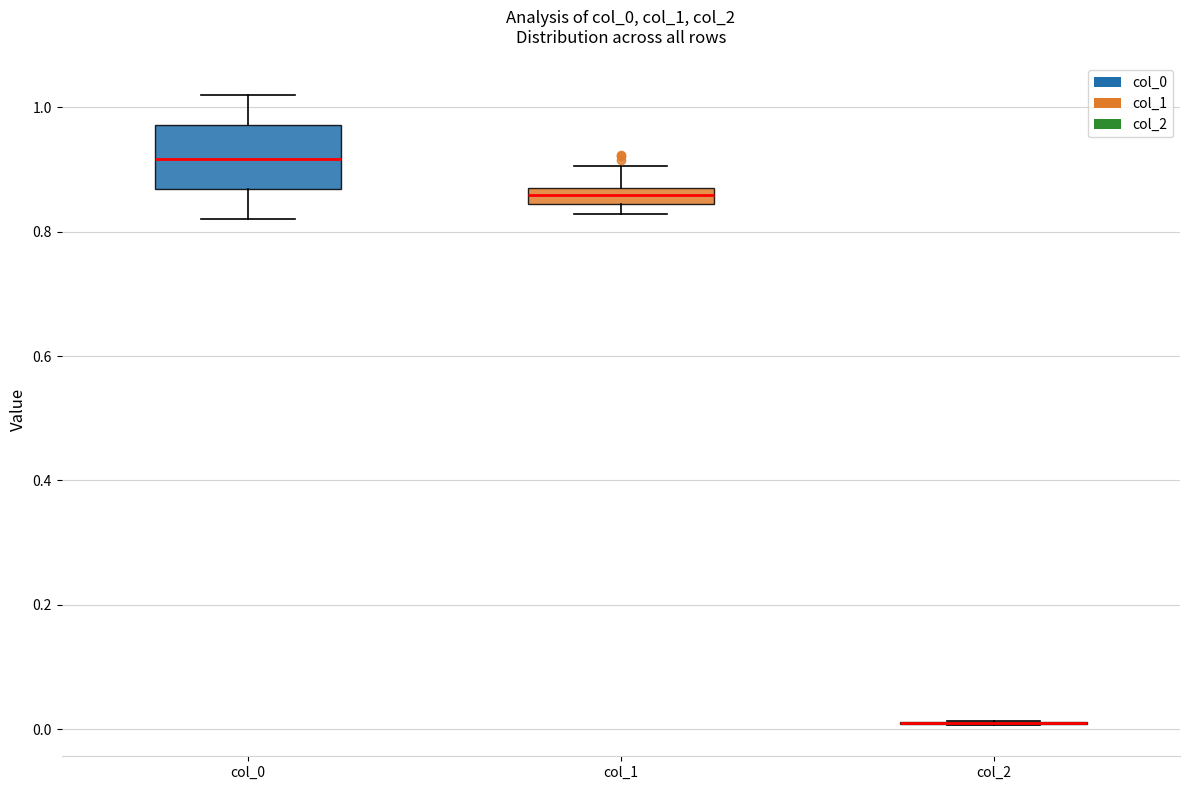

Which box is the tallest, from its lower edge to its upper edge?

col_0